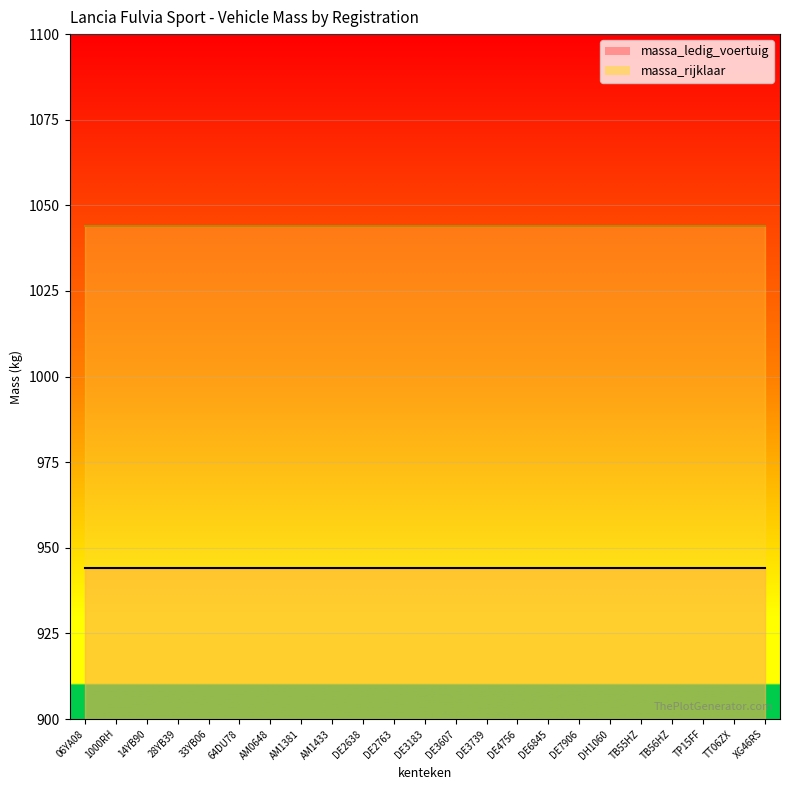

What is the value of the massa_rijklaar point at the 8th from the left?

1044